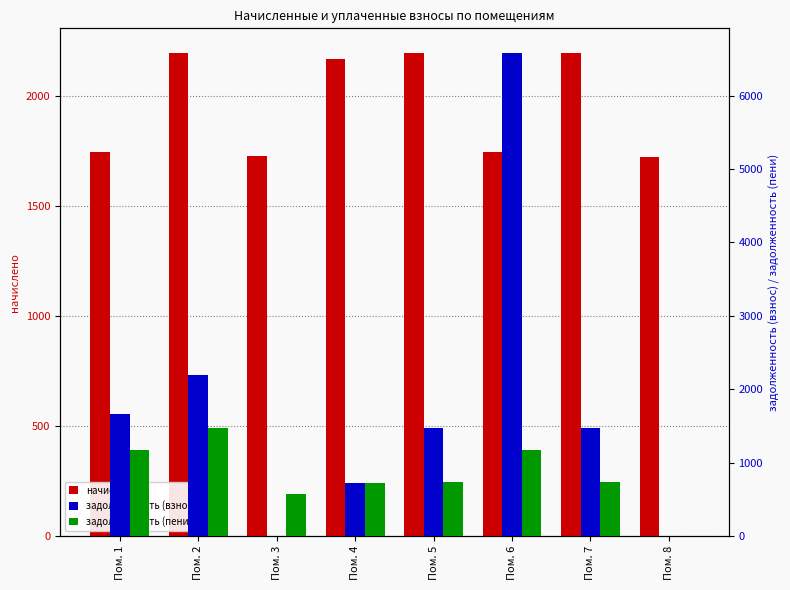

Does the chart contain stacked bars?

No